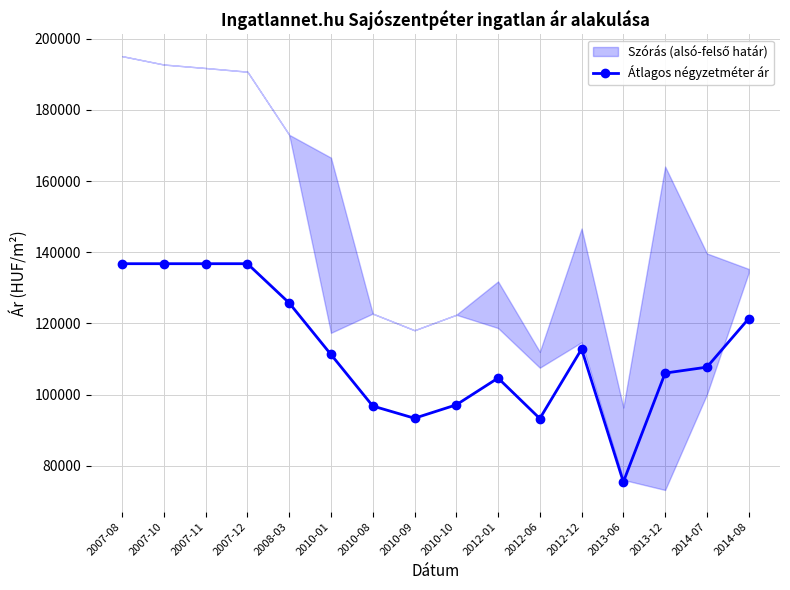

What is the value of the 7th point from the left?

96772